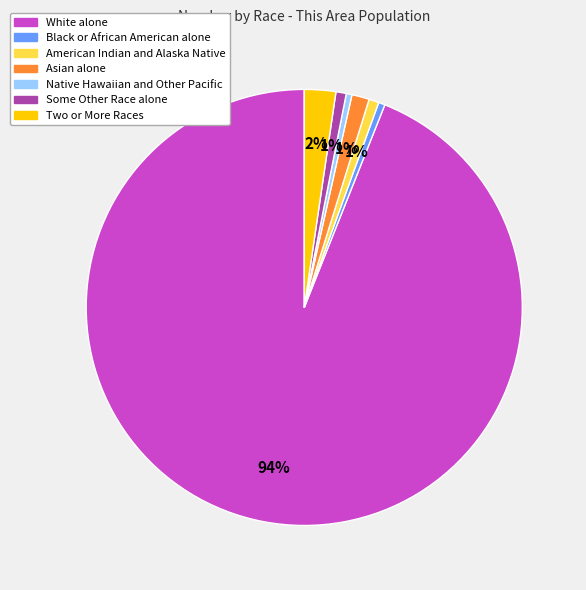

Combined, do Asian alone and Black or African American alone account for over 50%?

No